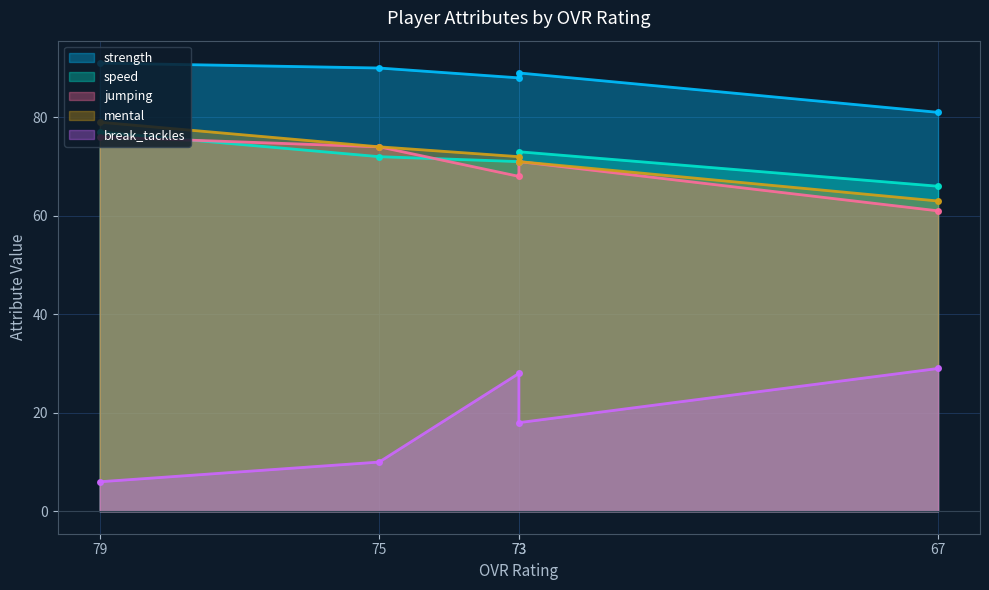

At which category does strength reach its first local valley?

73